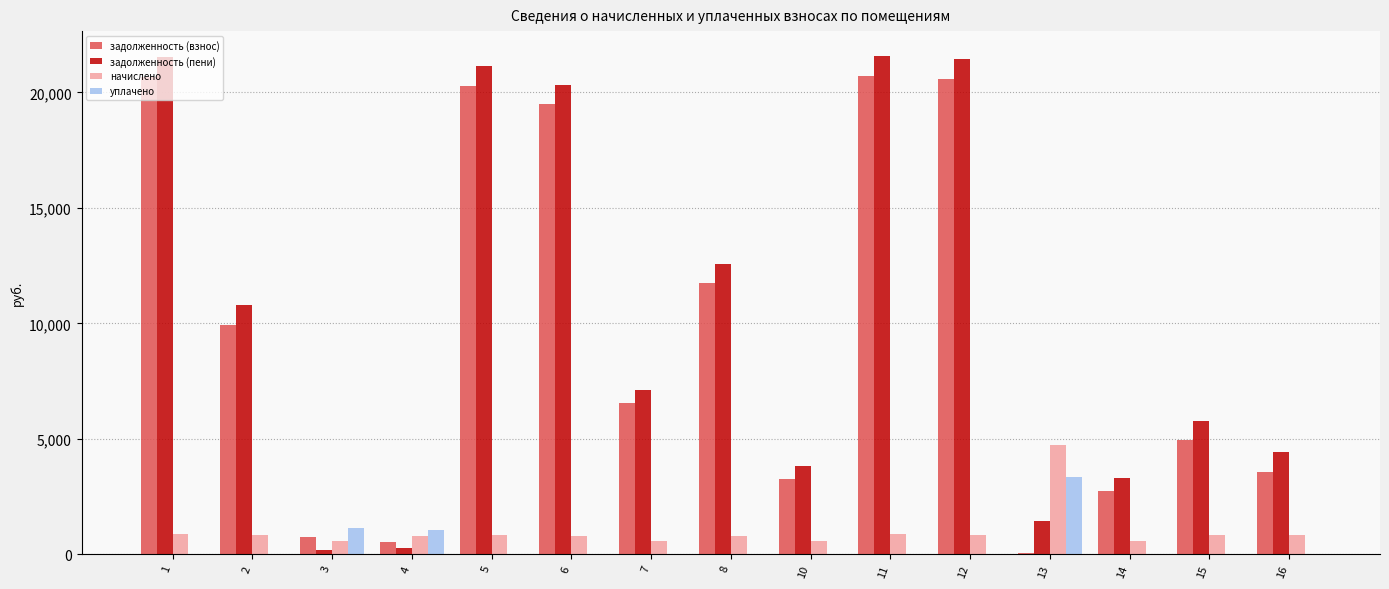

How many groups of bars are there?

15